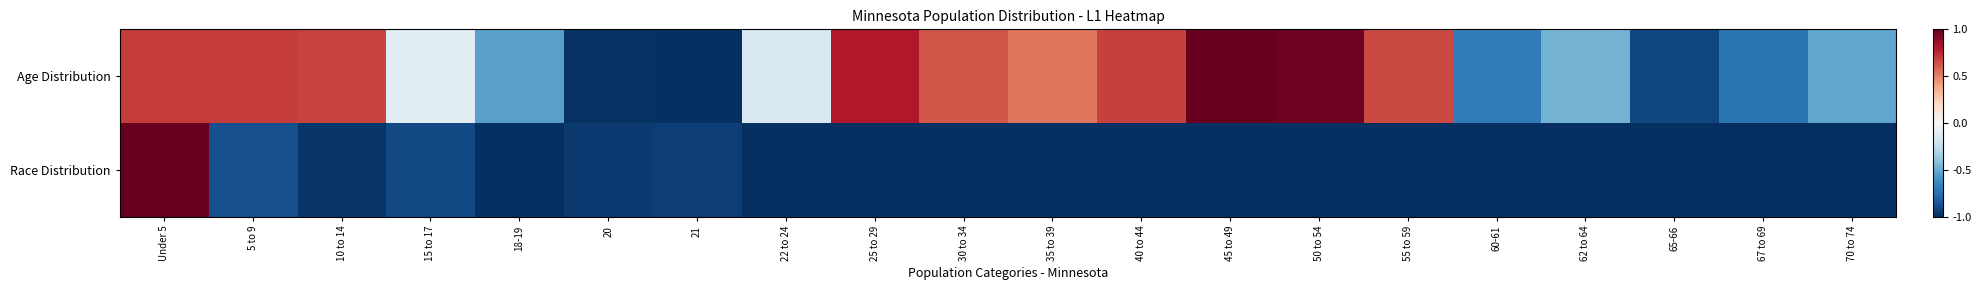

What is the total value across all series at 30 to 34?

-0.4